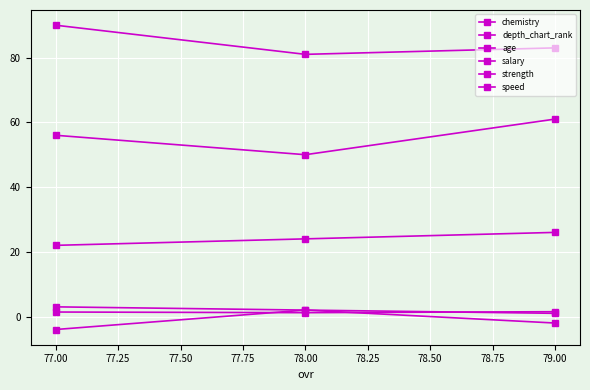

How many categories are shown in the chart?

3